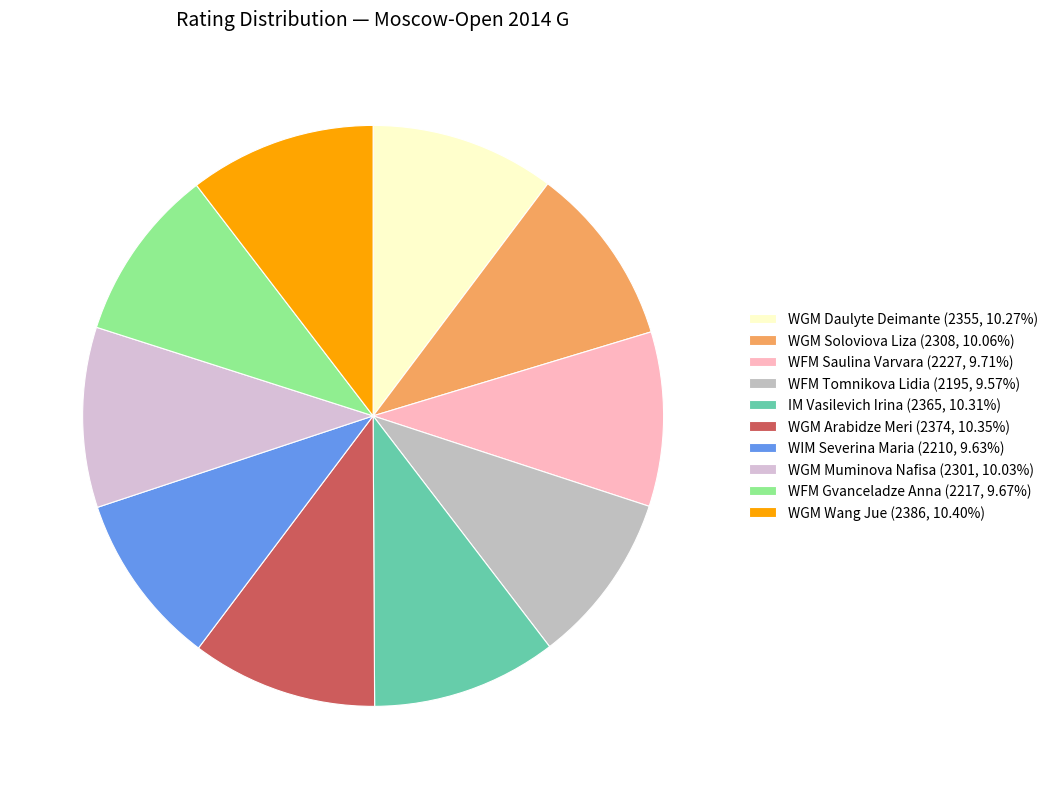

Does any single category account for the majority?

No